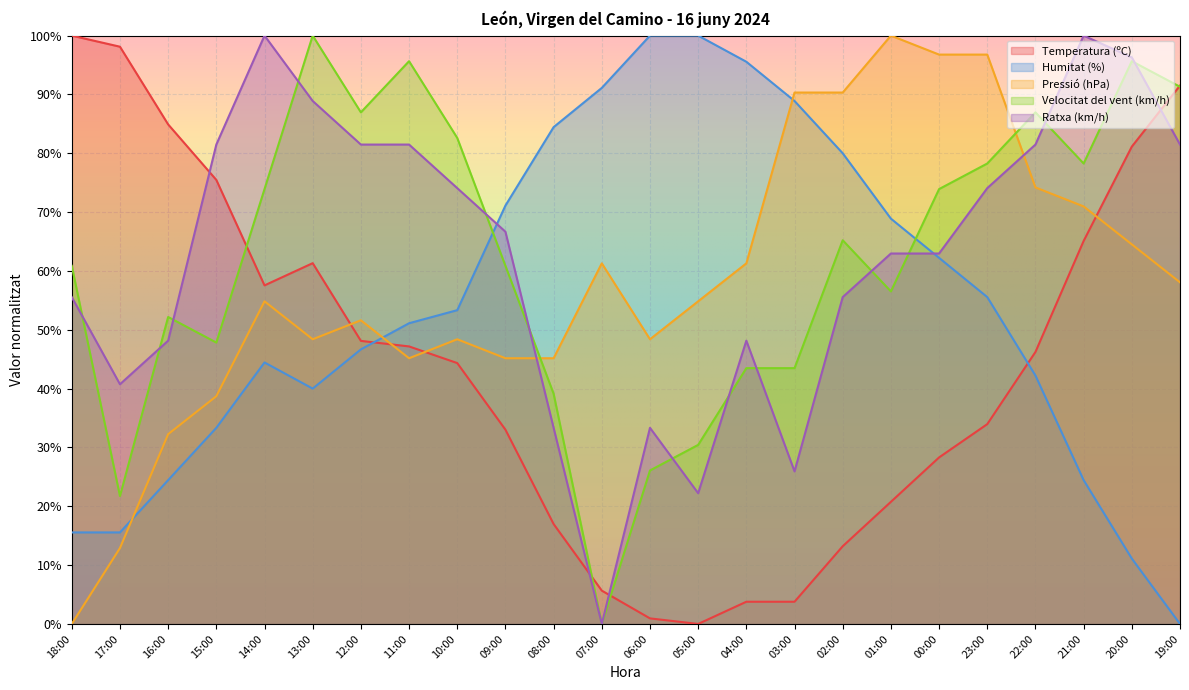

What is the label of the 11th point from the right?

05:00